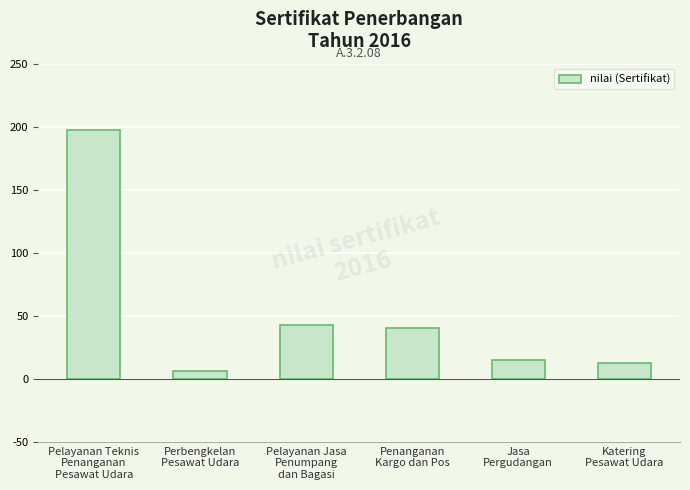

Count the number of data series in this chart.

1